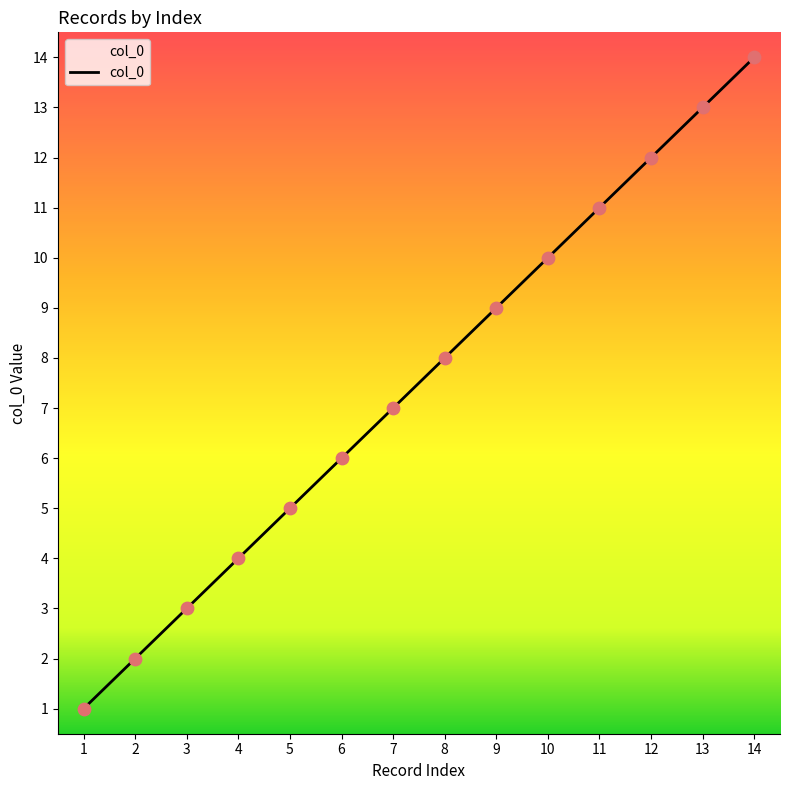

What is the ratio of the value at 3 to the value at 11?

0.3